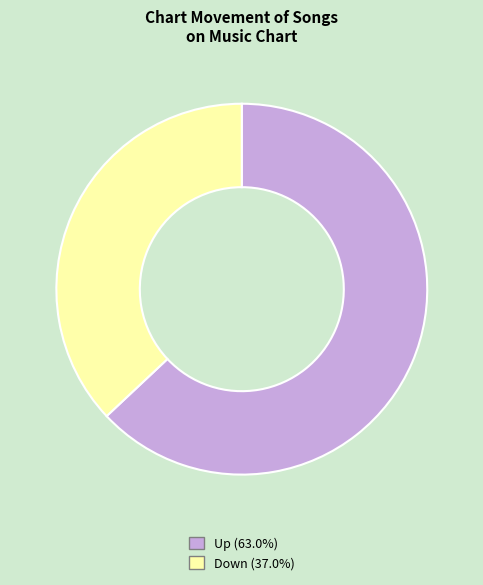

Do Down (37.0%) and Up (63.0%) together represent more than half of the pie?

Yes